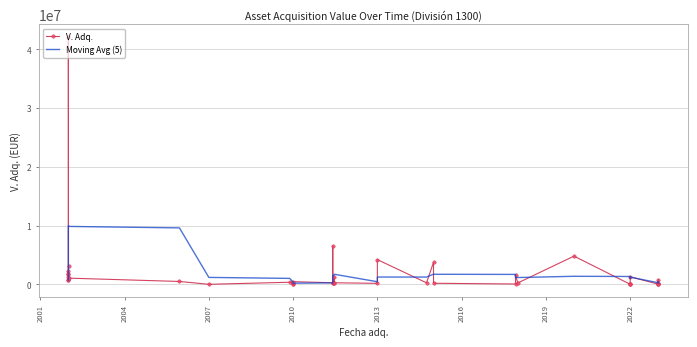

How many categories are shown in the chart?

39